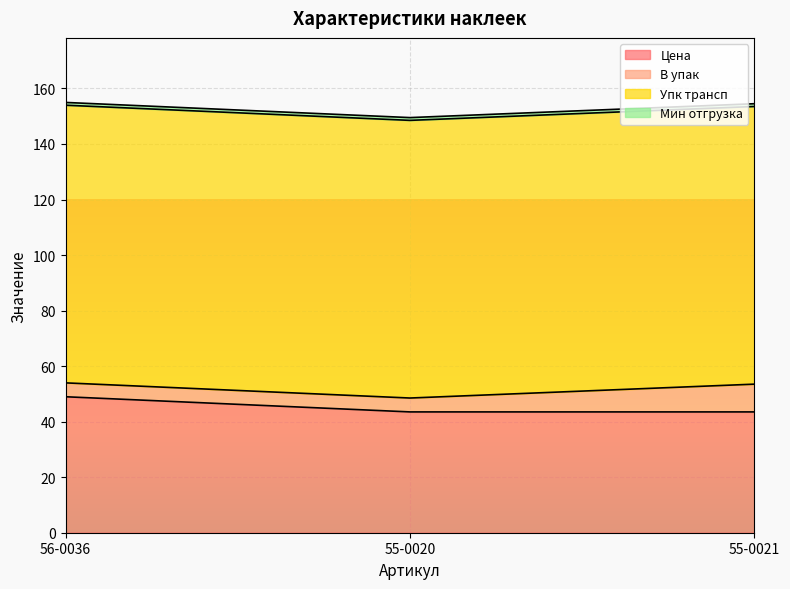

List the series in order of their peak value, lowest first.

Мин отгрузка, В упак, Цена, Упк трансп